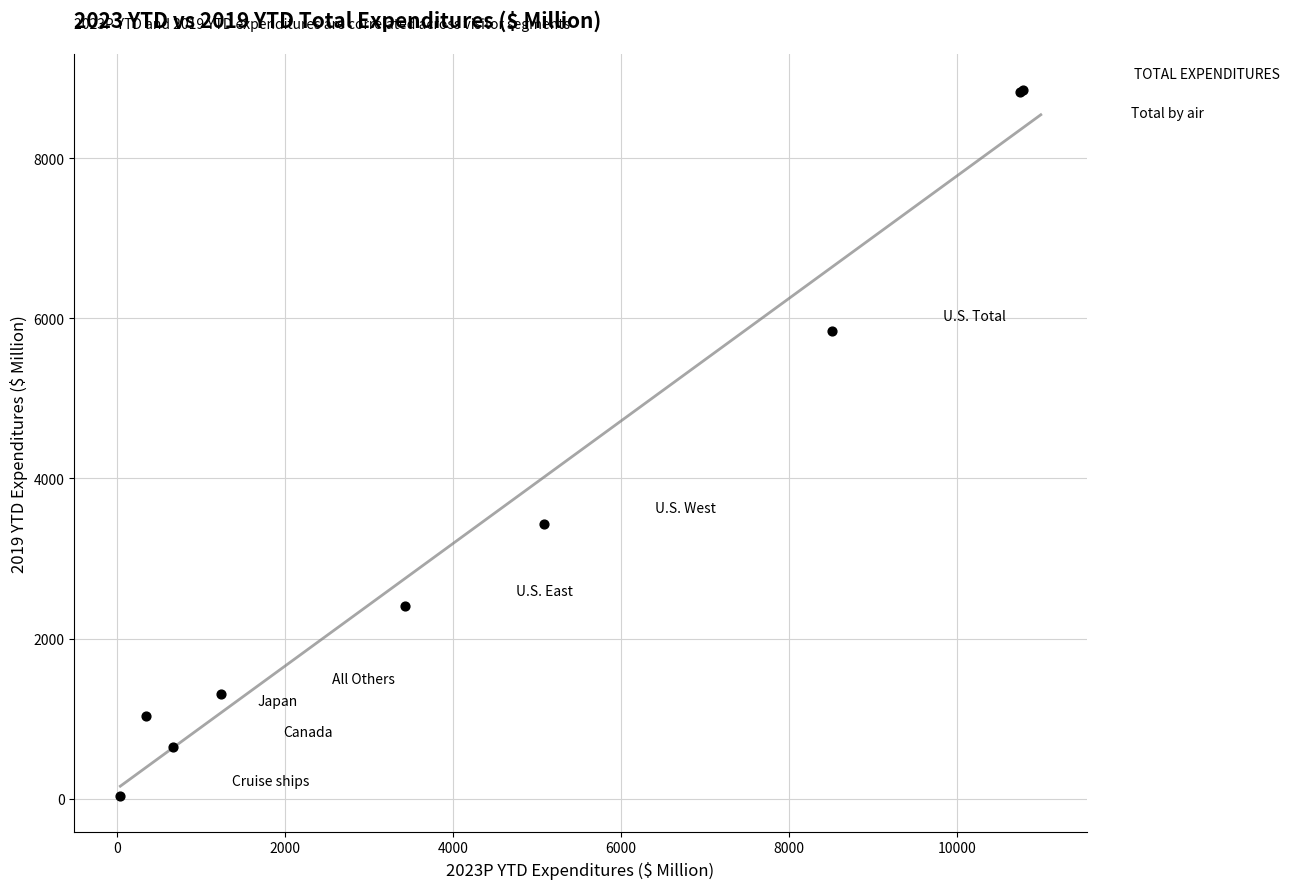

What Y value in the scatter plot is closest to 4443?

3436.7